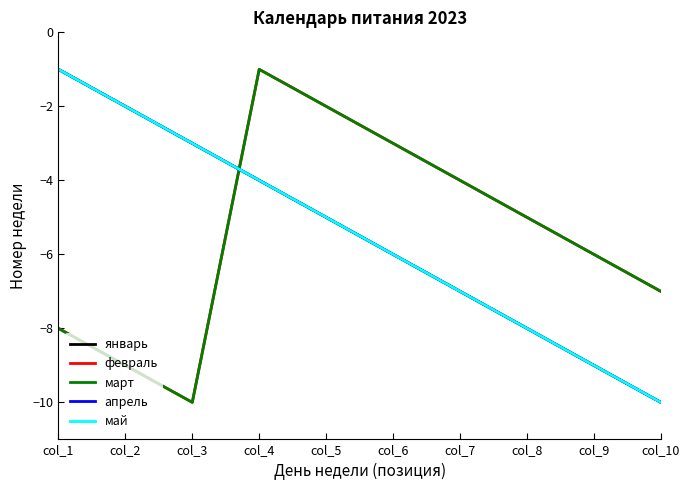

Does the chart have visible grid lines?

No